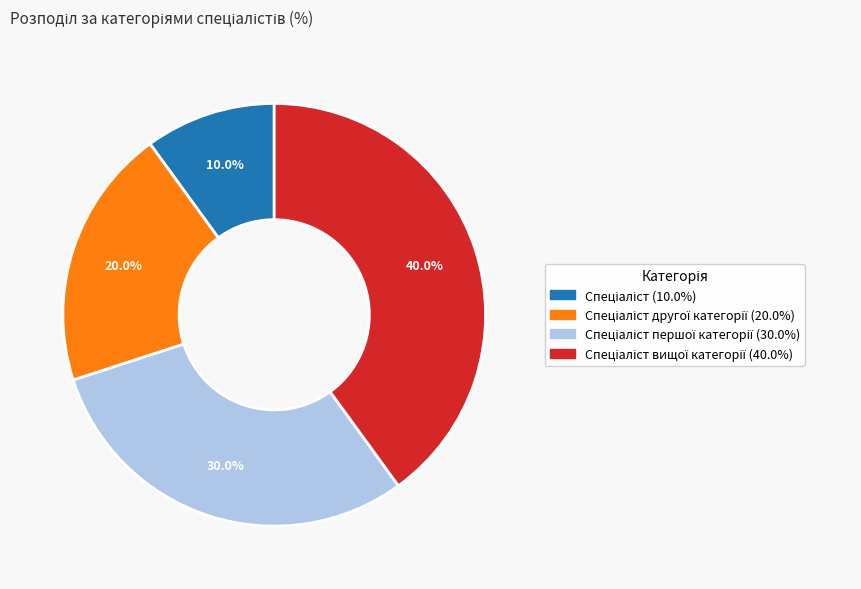

Does any single category account for the majority?

No